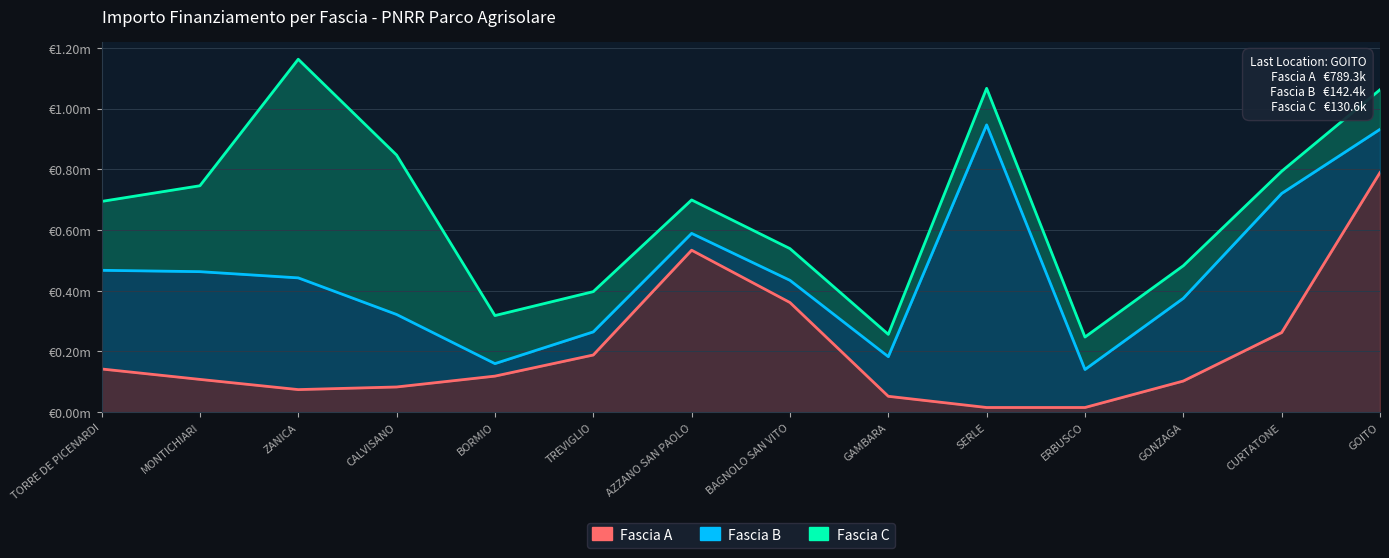

Which series has the largest total across all categories?

Fascia B